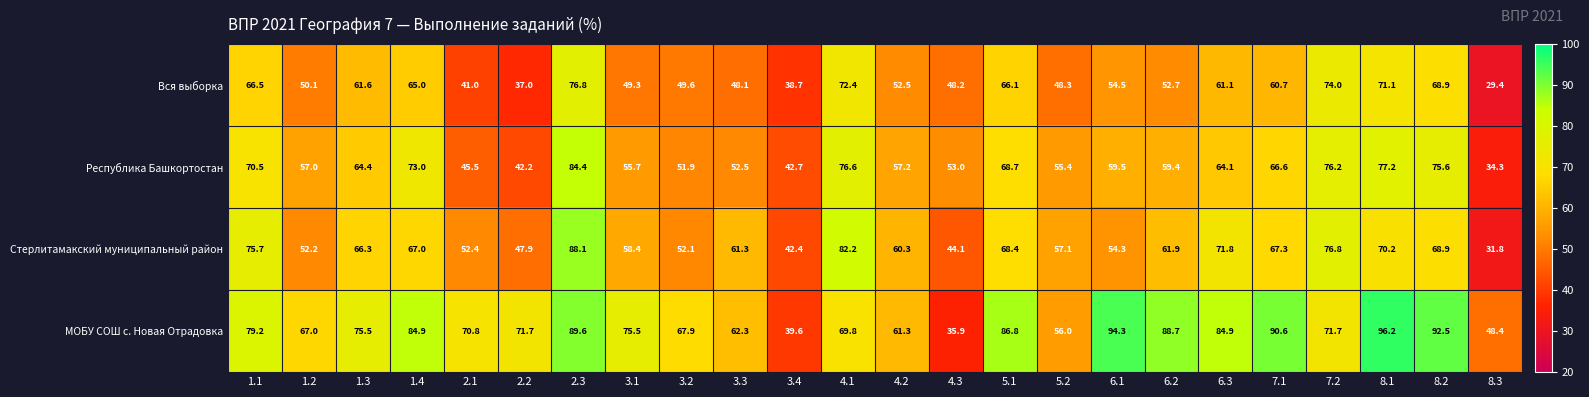

What is the total value across all series at 4.1?

301.0